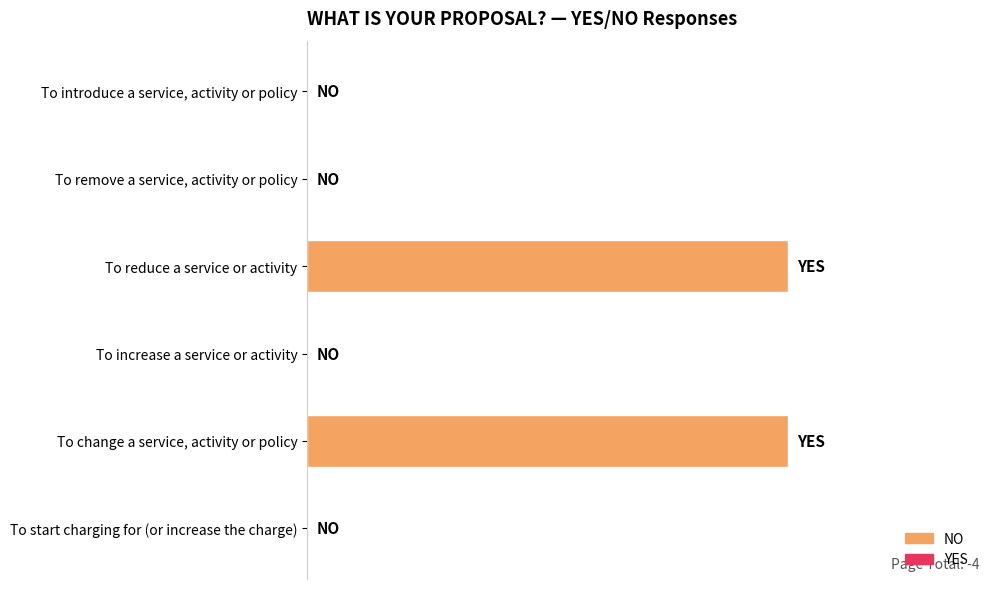

What is the maximum value shown in the chart?

1